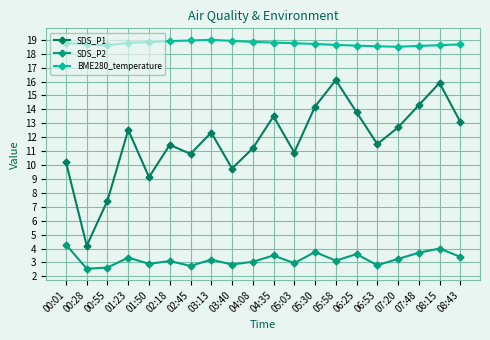

What is the spread (max minus min) of values at 07:48?

14.9